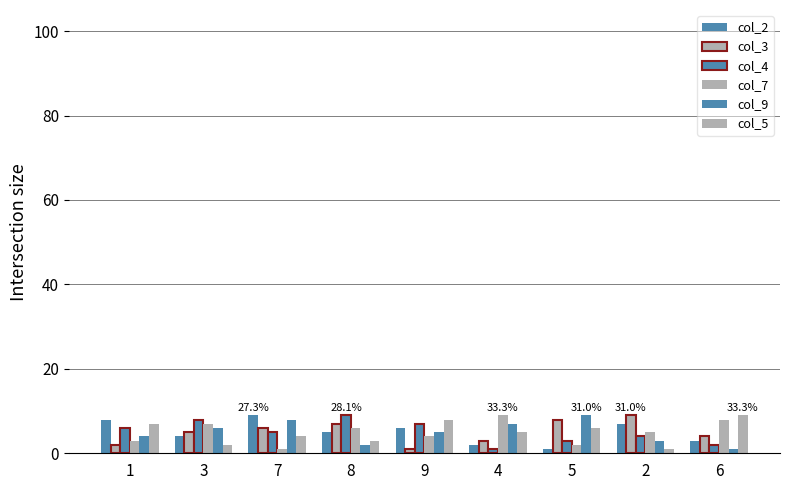

Rank the series at 4 from highest to lowest value.

col_7, col_9, col_5, col_3, col_2, col_4